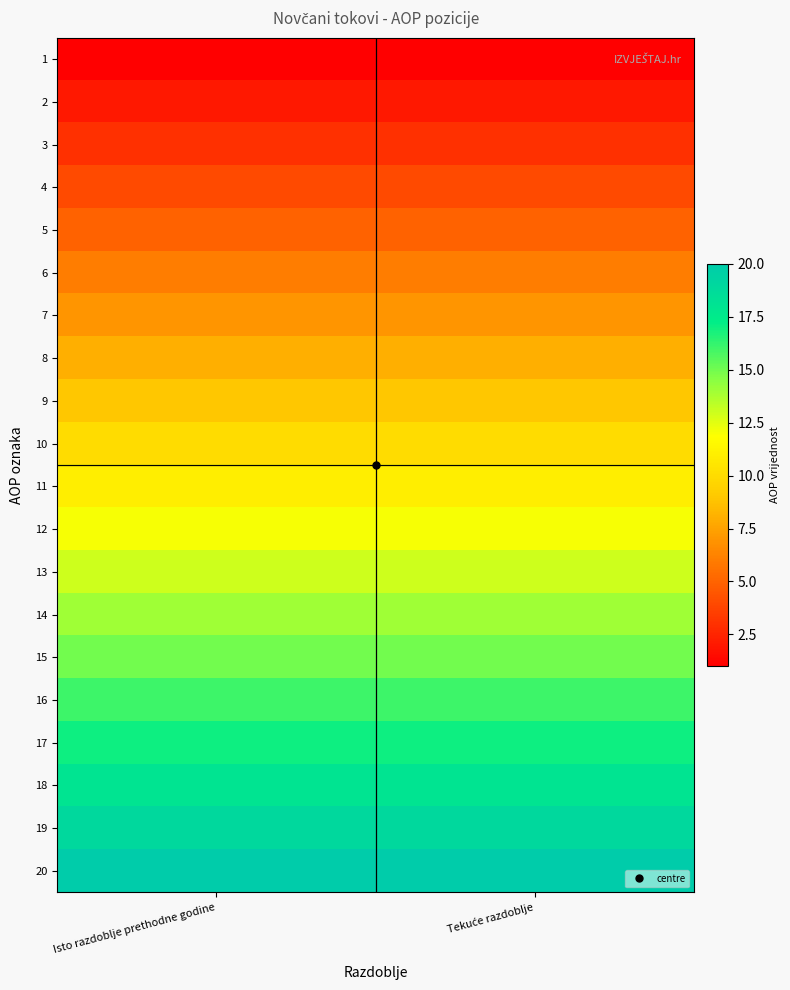

Between Tekuće razdoblje and Isto razdoblje prethodne godine, which is larger?

Tekuće razdoblje